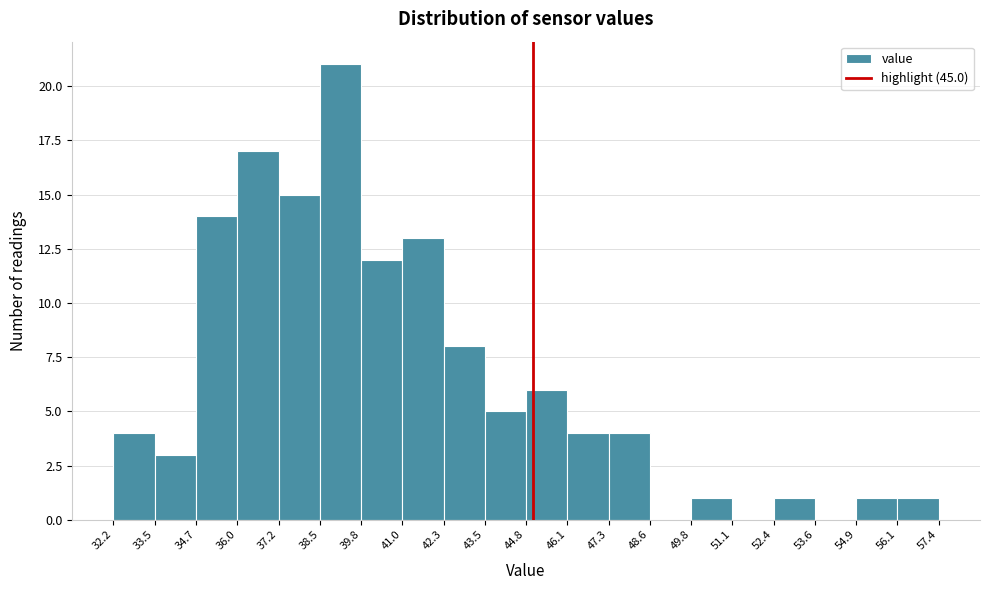

How tall is the bar that spans 32.2 to 33.5 on the x-axis? The values are not printed on the chart, so give them approximately, as read against the axis.

4